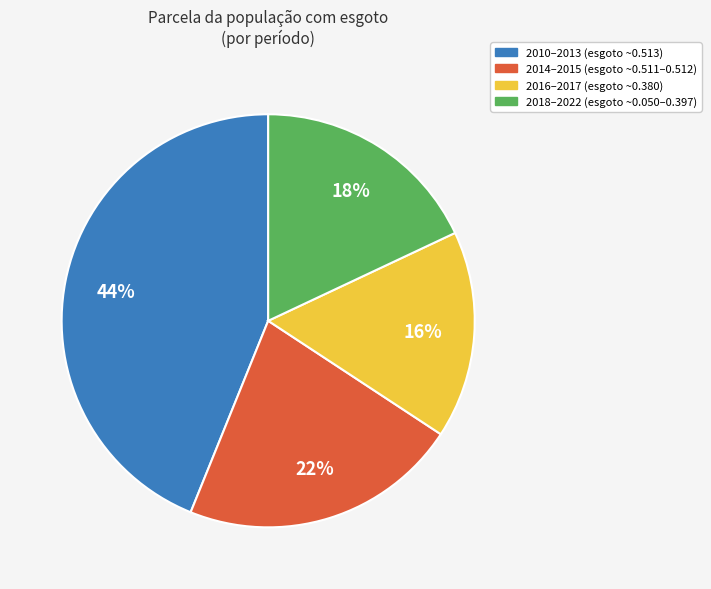

Is there any slice that represents more than half of the pie?

No